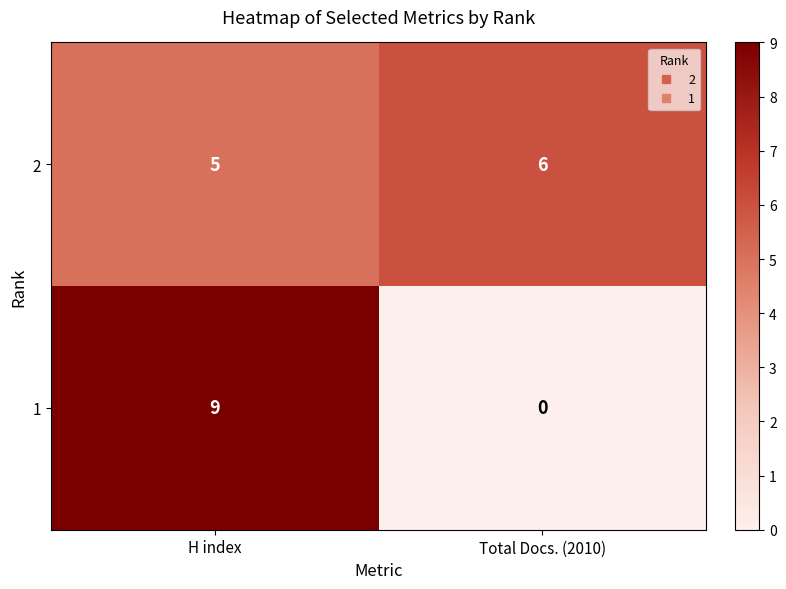

What is the spread (max minus min) of values at Total Docs. (2010)?

6